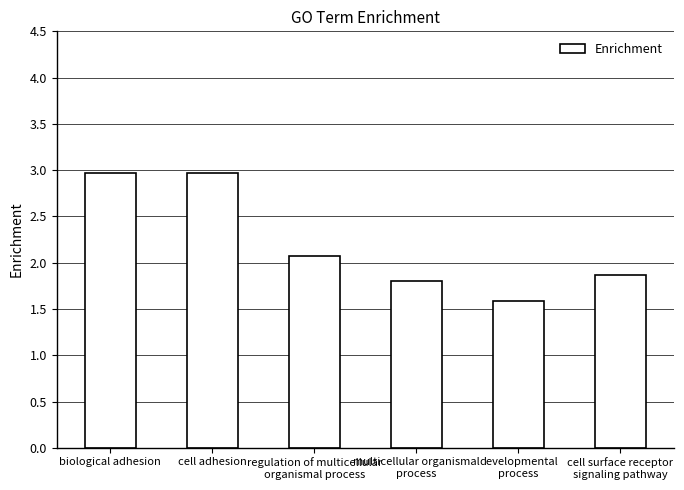

At which label does the data first exceed 2?

biological adhesion